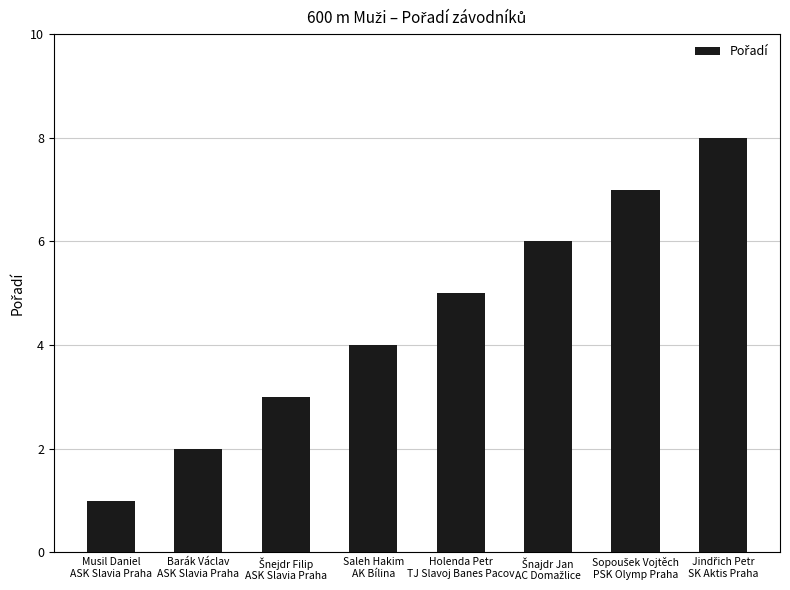

What is the difference between the second highest and minimum values?

6